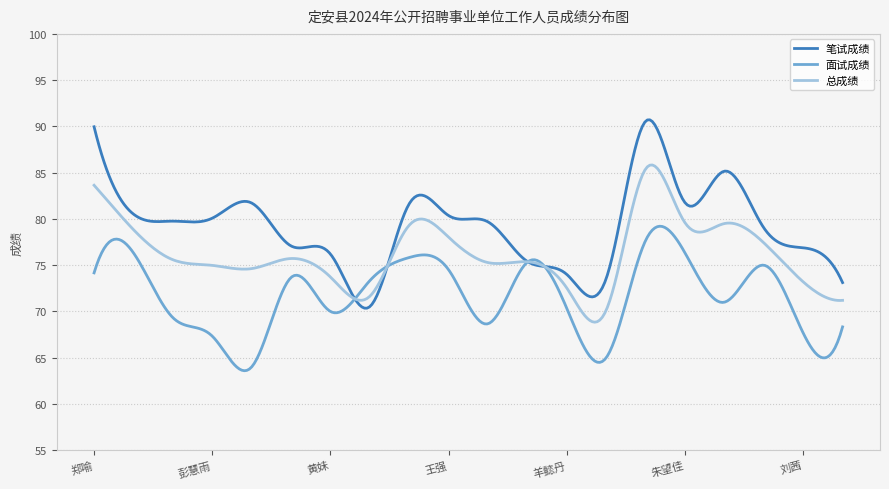

Which series has the widest spread of values?

笔试成绩